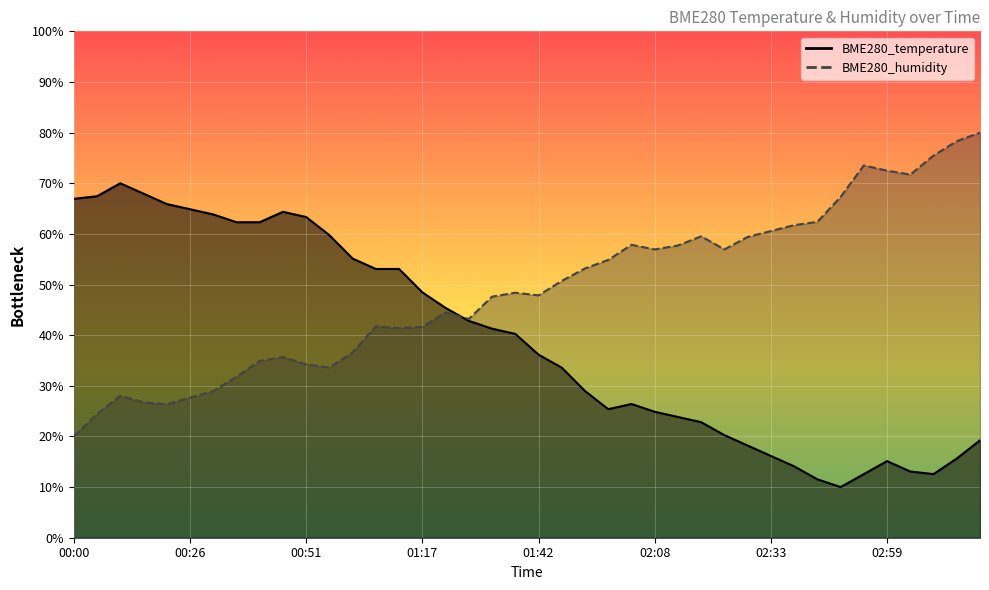

What are all the series names shown in the legend?

BME280_temperature, BME280_humidity